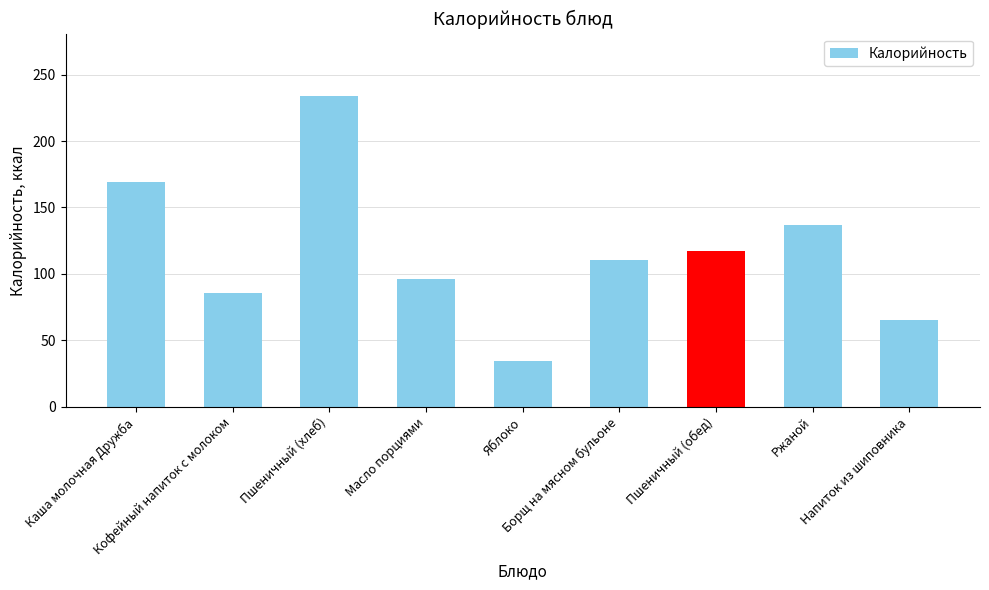

What is the maximum value shown in the chart?

234.0